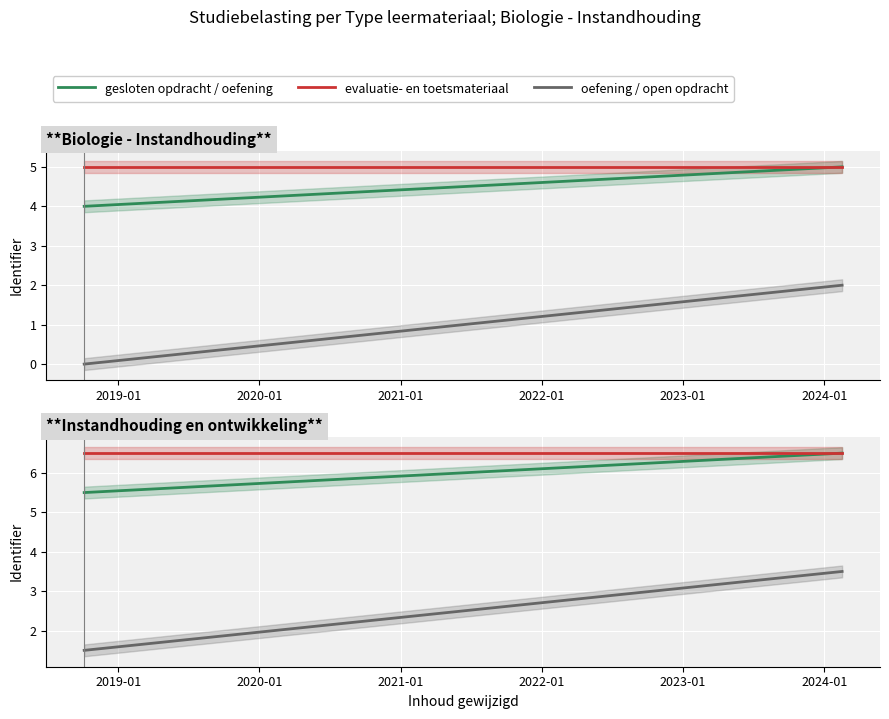

Is the value of evaluatie- en toetsmateriaal at 2019-01 greater than the value of gesloten opdracht / oefening at 2018-01?

Yes